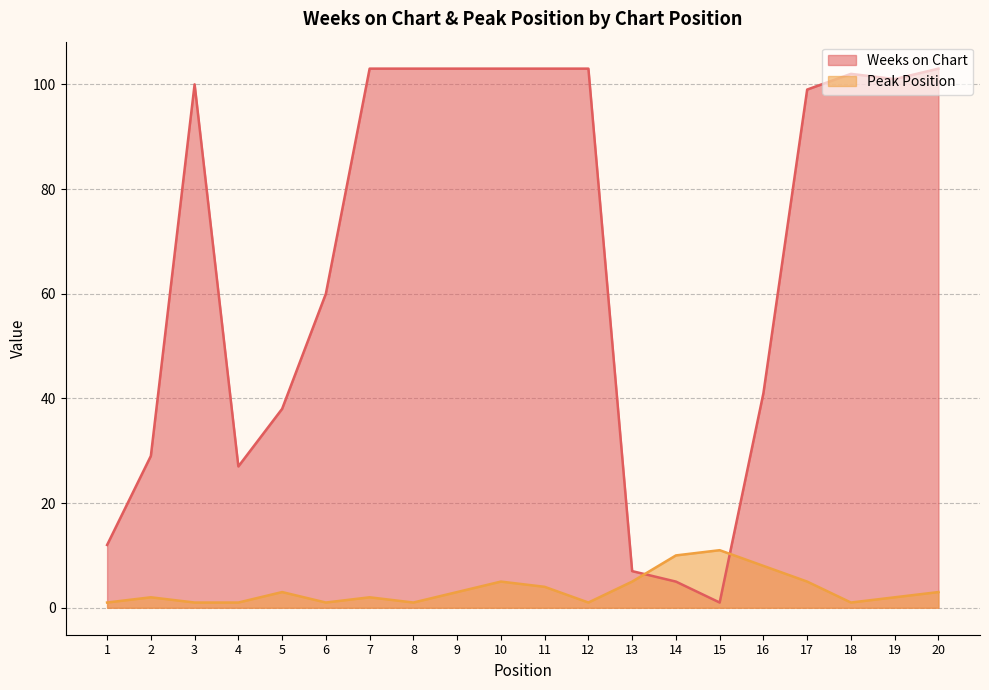

How many data points does each series have?

20